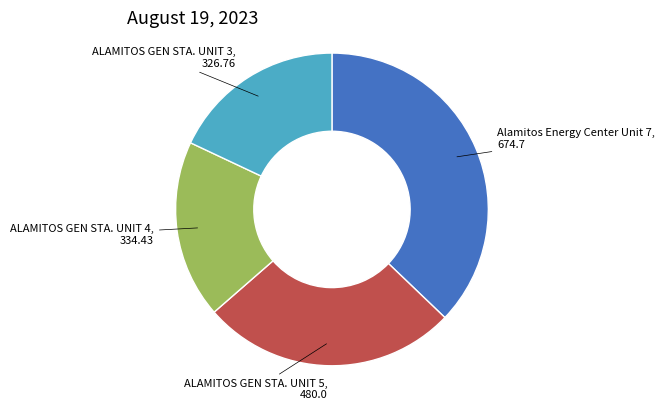

Is there a majority slice in this chart?

No